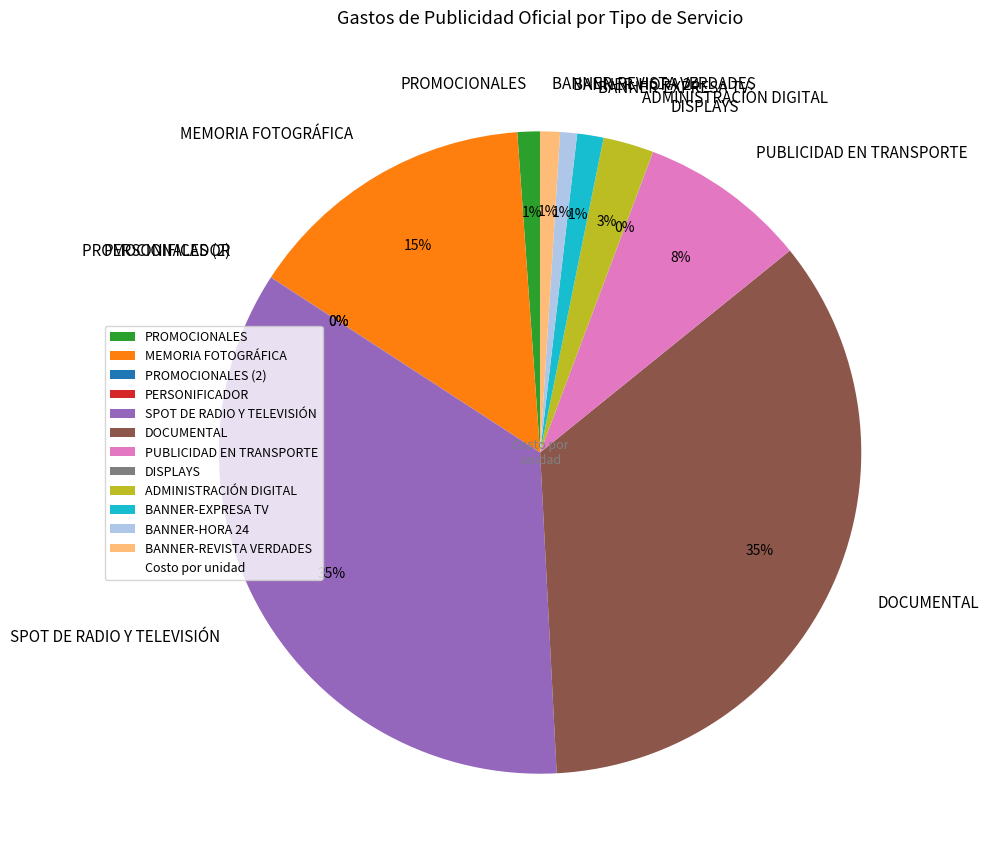

True or false: SPOT DE RADIO Y TELEVISIÓN accounts for 35% of the total.

True